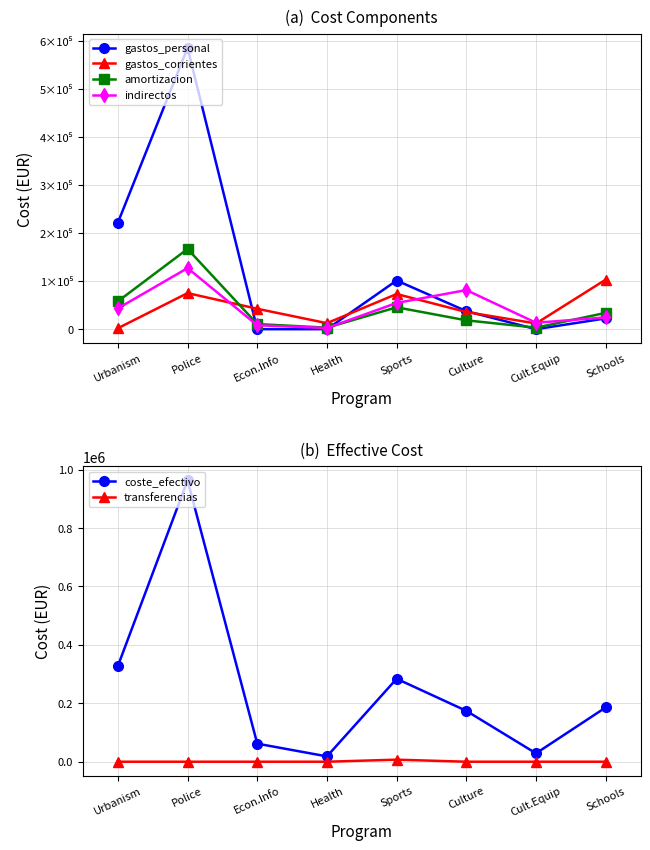

At which label does gastos_corrientes reach its minimum?

Urbanism